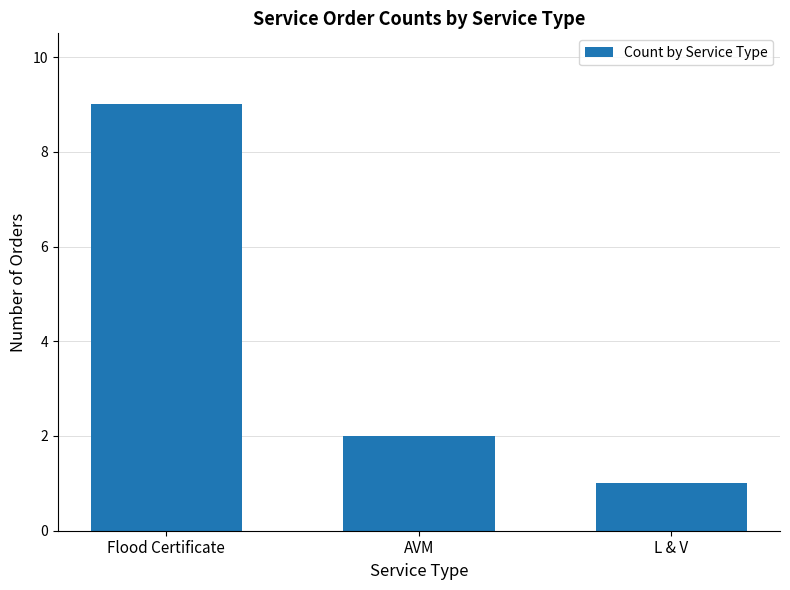

What is the value of the 1st bar from the left?

9